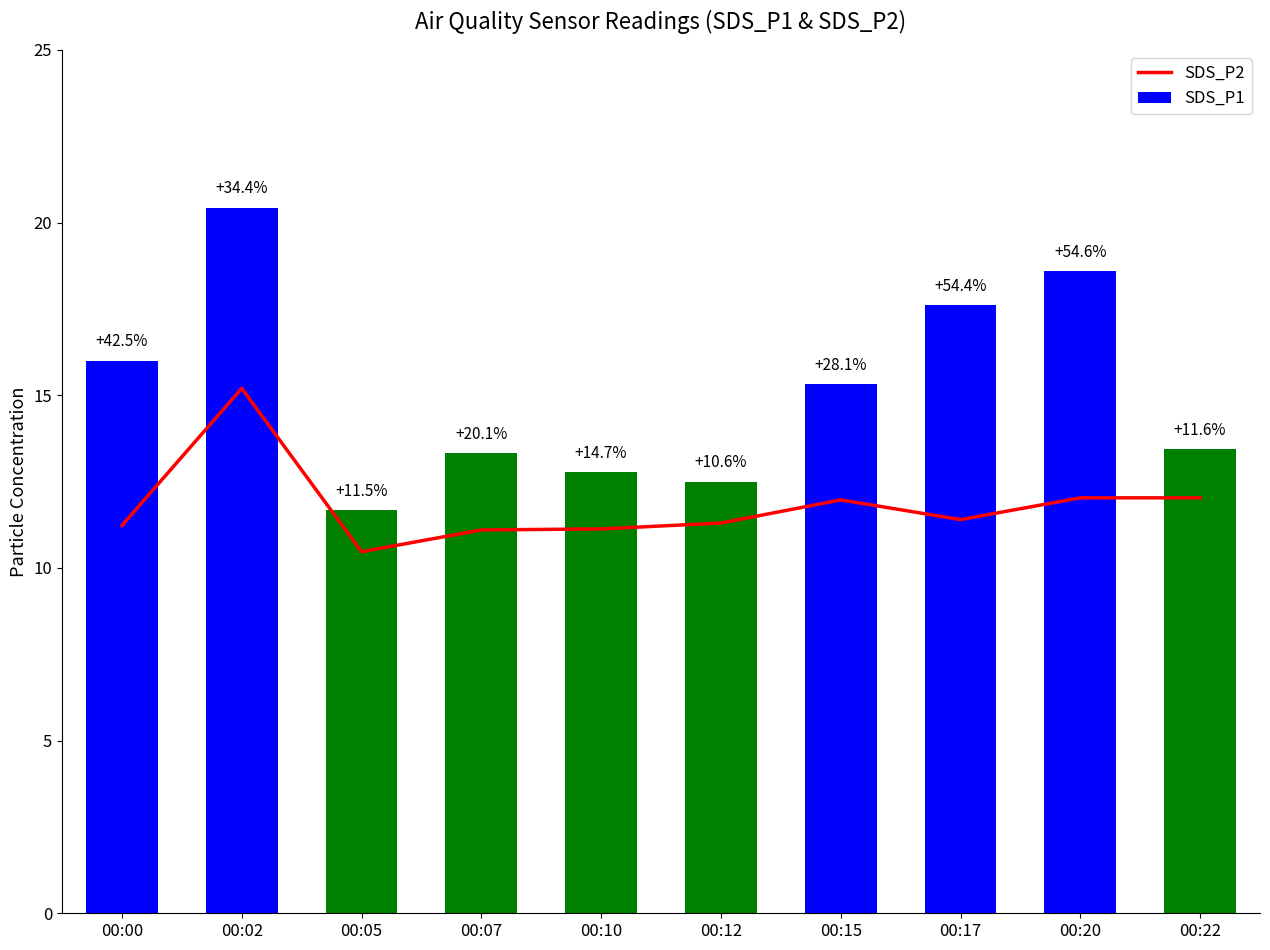

How many groups of bars are there?

10